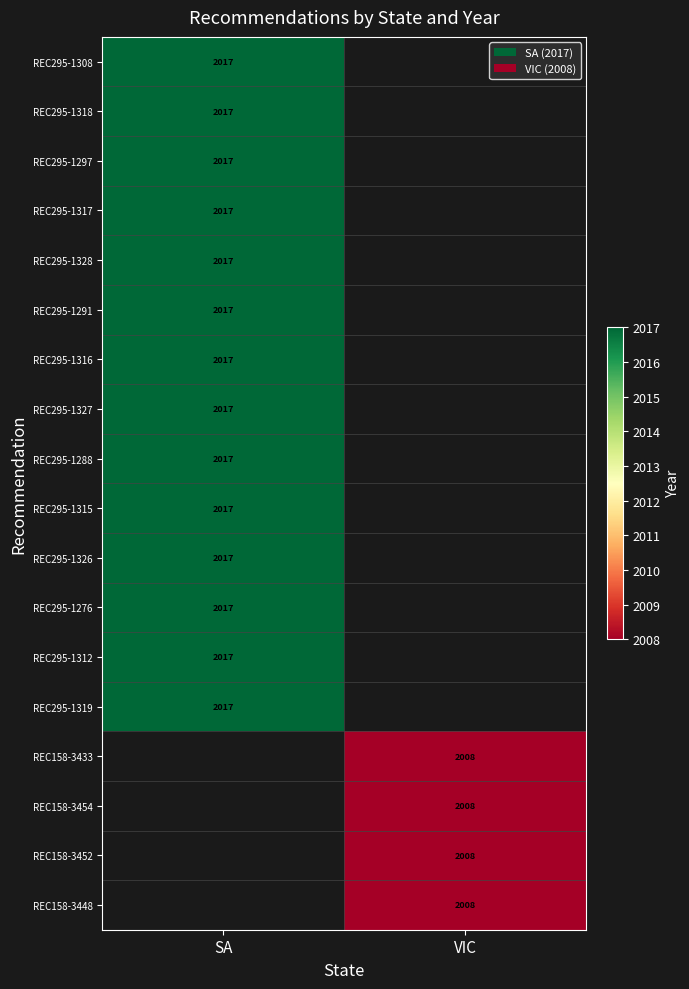

The value of REC295-1326 at SA is 759. True or false?

False